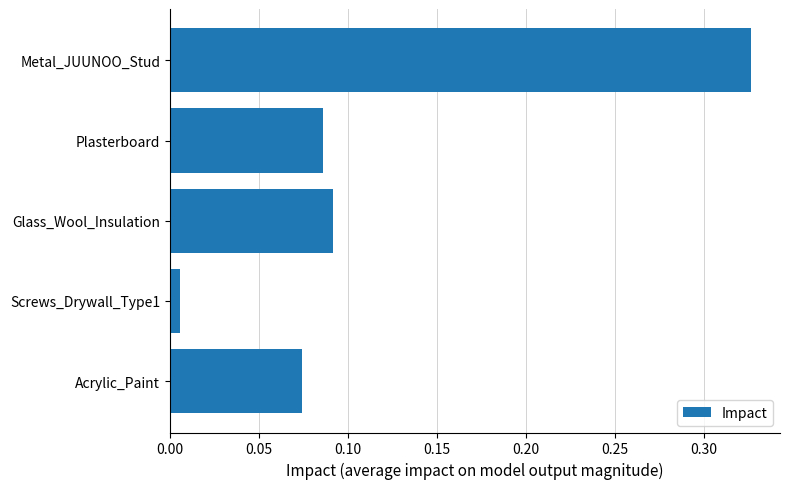

Which category has the highest value across all series?

Metal_JUUNOO_Stud